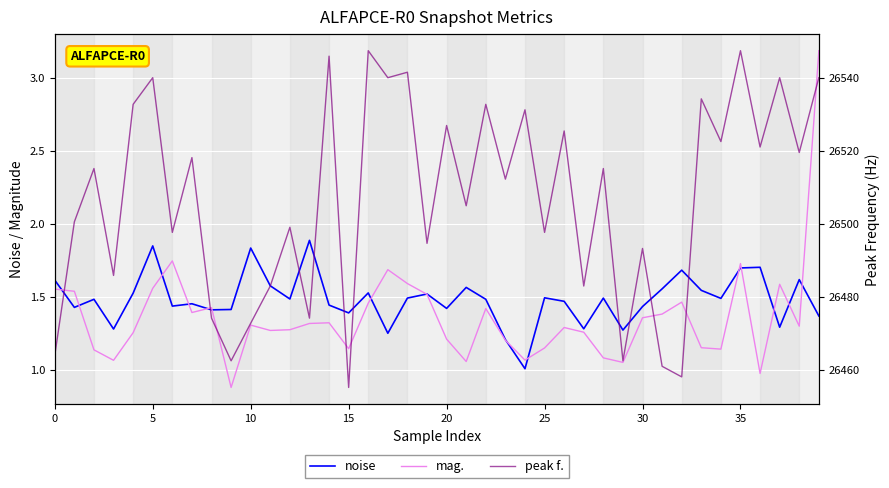

Between 15 and 19, which series saw the biggest shift?

peak f.